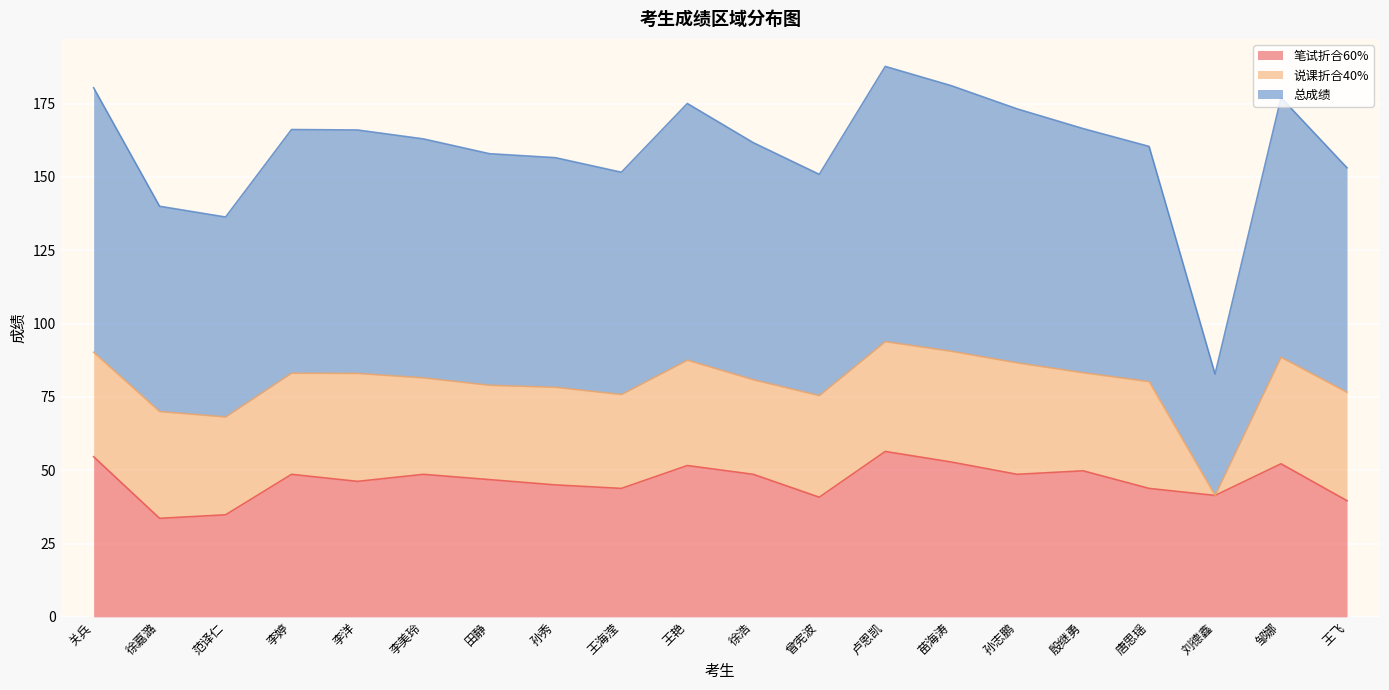

What is the difference between the second highest and second lowest values in the 总成绩 series?

22.4